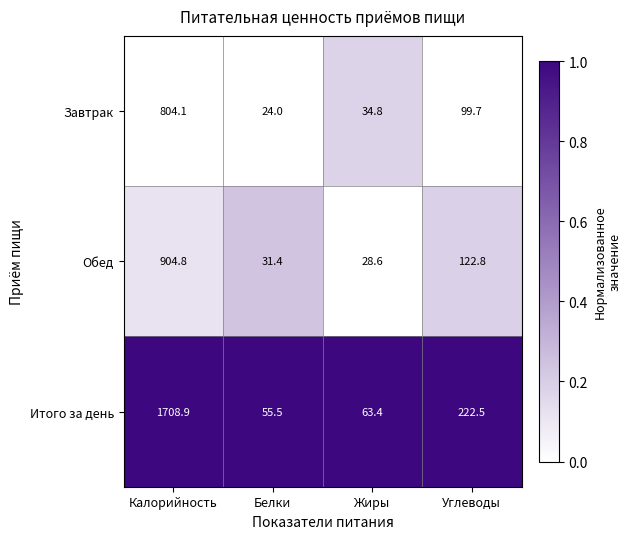

Between Жиры and Углеводы, which series saw the biggest shift?

Итого за день